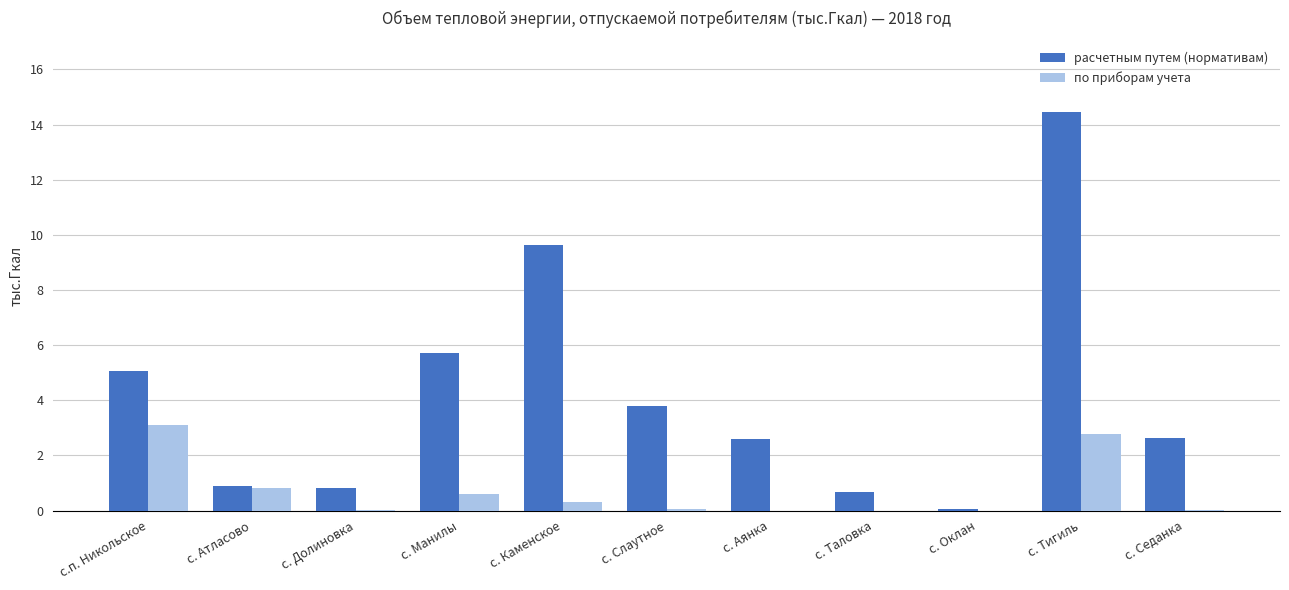

At which category is the sum across all series the highest?

с. Тигиль